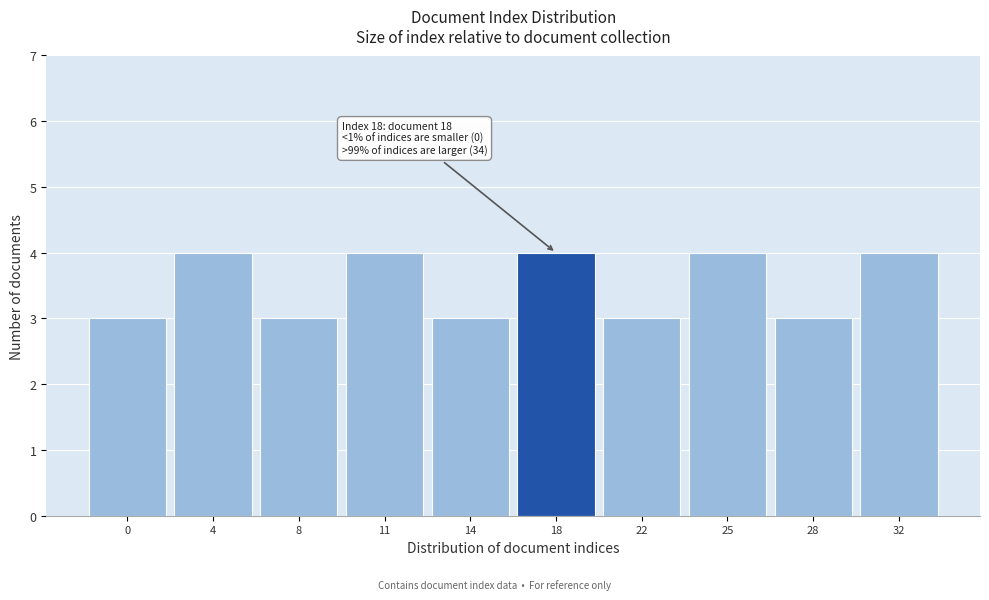

Reading left to right, extract all data points from this chart.

0=3	4=4	8=3	11=4	14=3	18=4	22=3	25=4	28=3	32=4